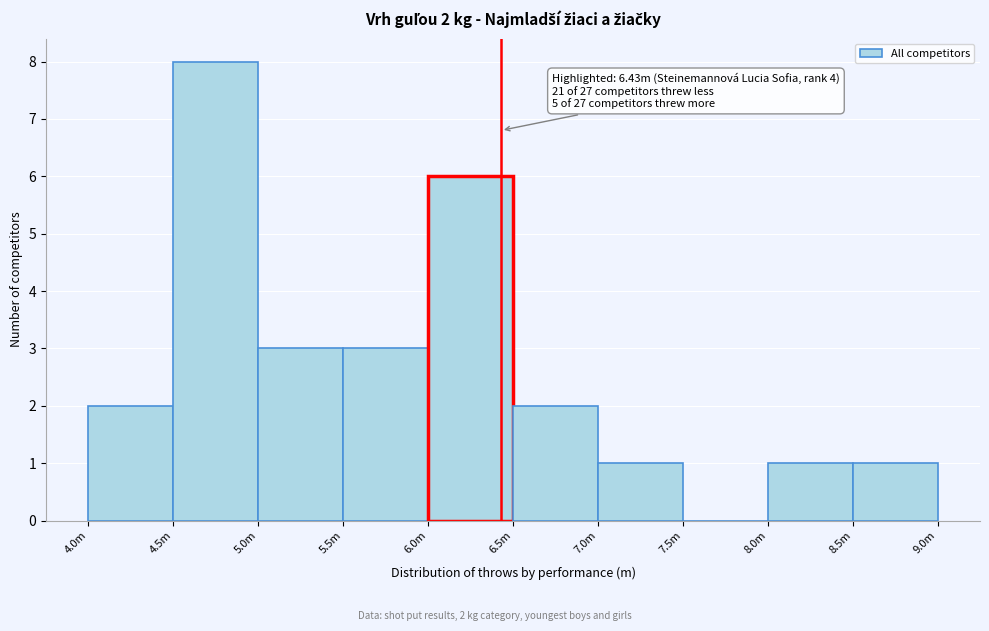

Reading left to right, transcribe all the data shown in this chart.

4.0m=2	4.5m=8	5.0m=3	5.5m=3	6.0m=6	6.5m=2	7.0m=1	7.5m=0	8.0m=1	8.5m=1